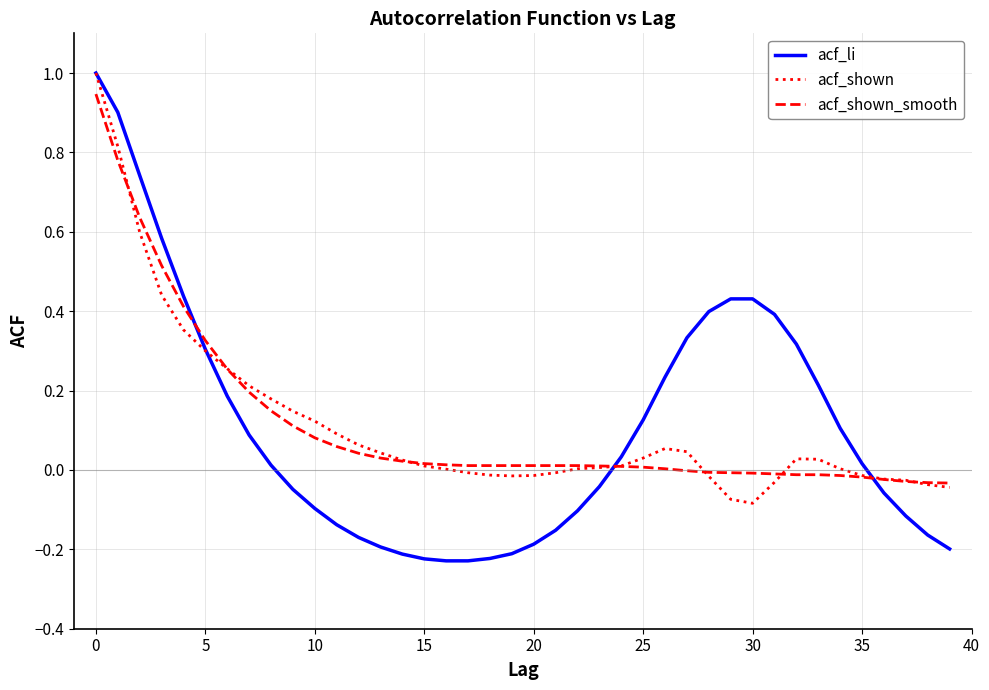

Which series has the largest range (max minus min)?

acf_li